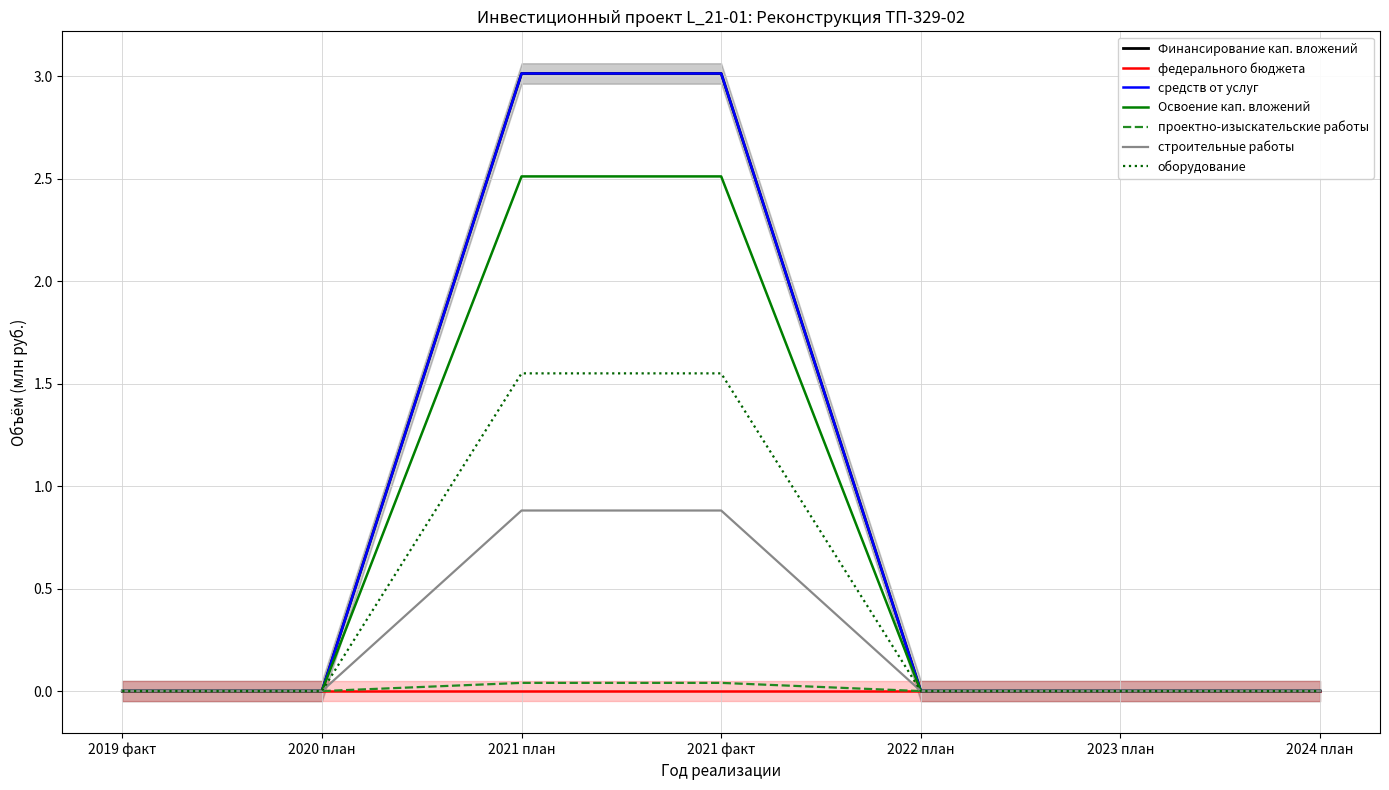

Is the value of Освоение кап. вложений at 2019 факт greater than the value of строительные работы at 2019 факт?

No